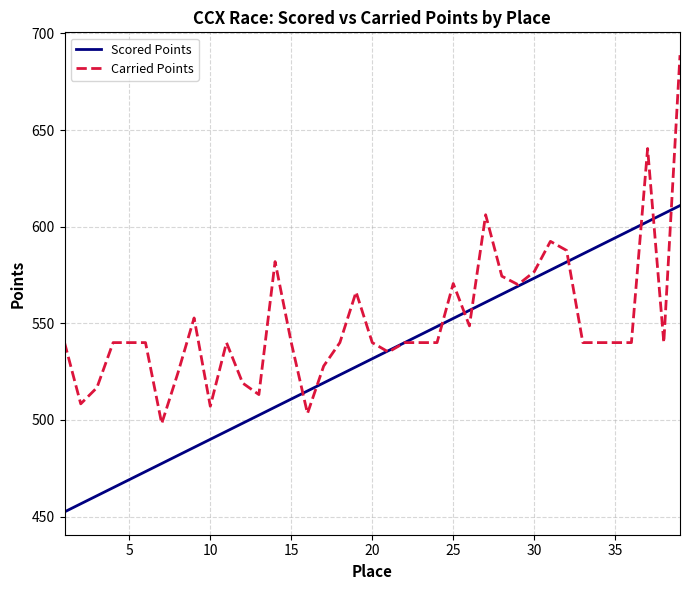

List the series in order of their peak value, highest first.

Carried Points, Scored Points